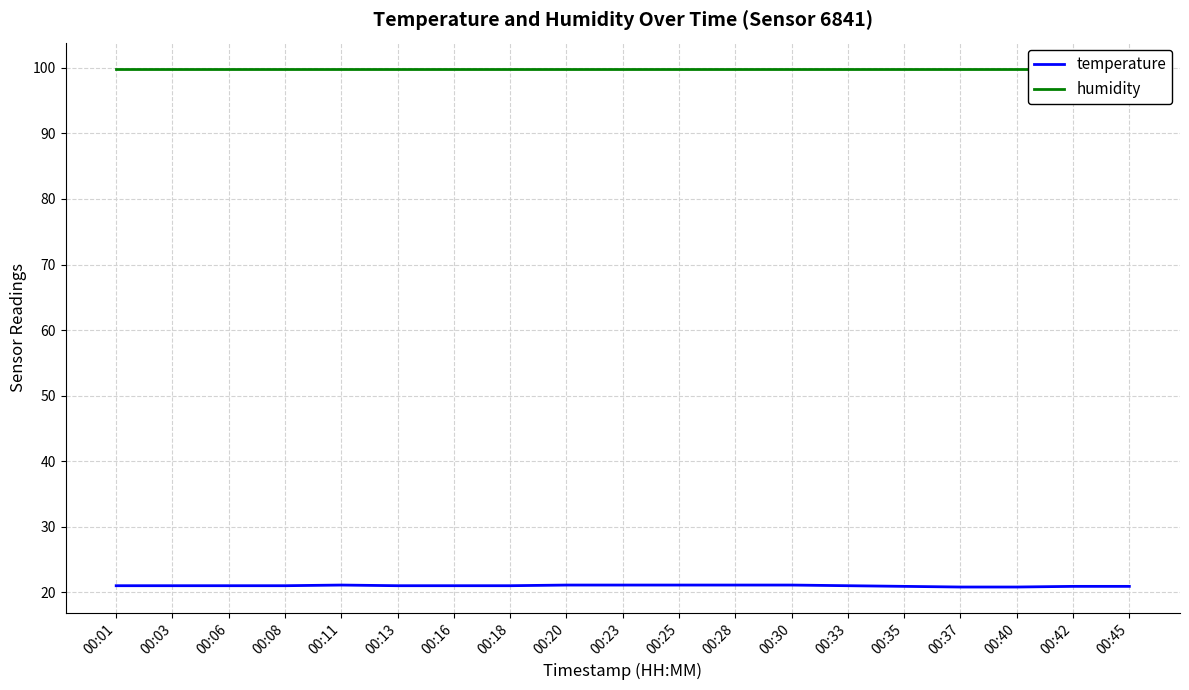

What is the value of the humidity point at the 5th from the left?

99.9